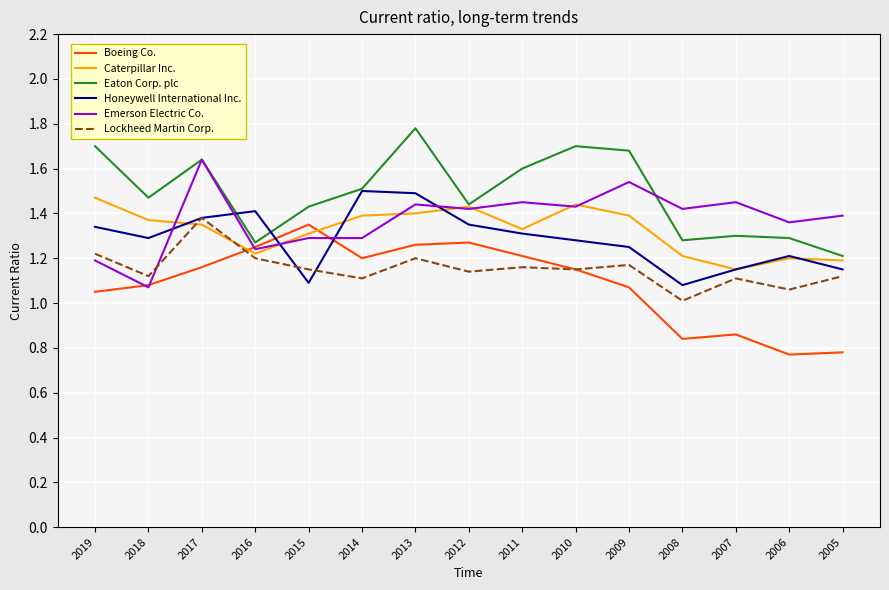

True or false: Lockheed Martin Corp. and Eaton Corp. plc intersect in this chart.

False